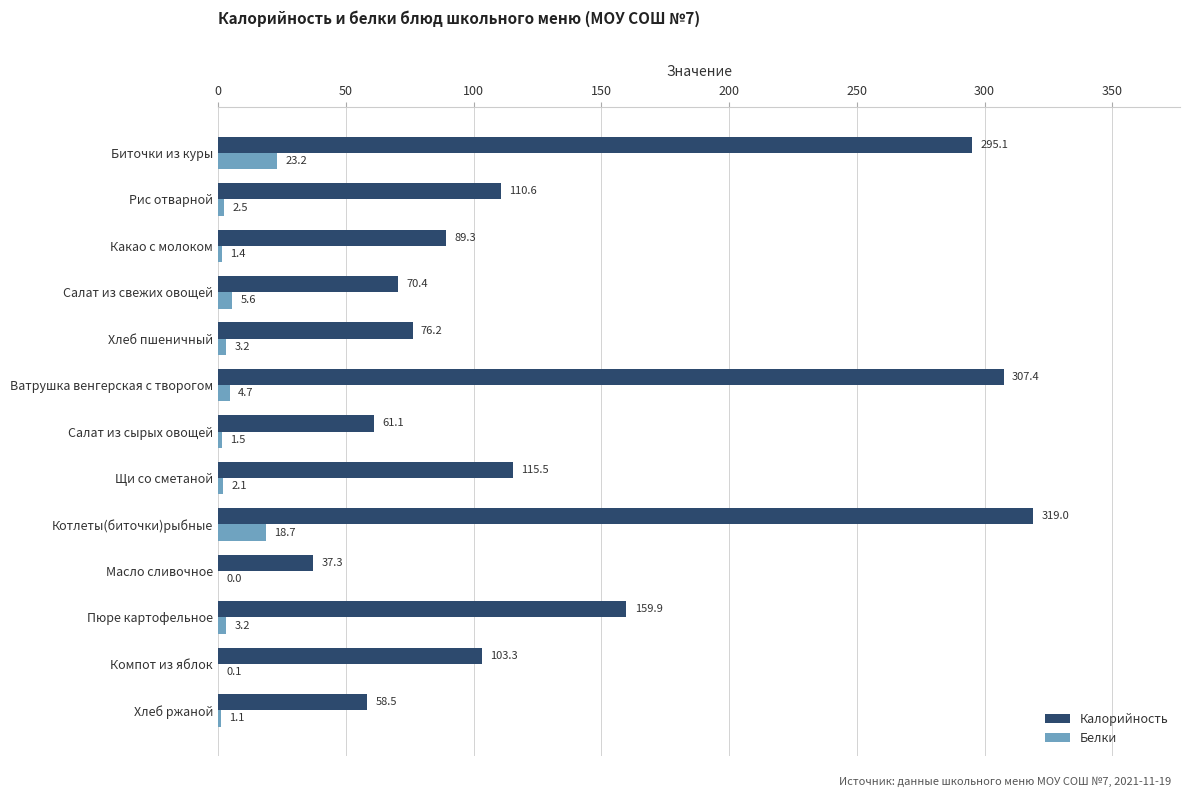

Which series changed the most between Биточки из куры and Щи со сметаной?

Калорийность